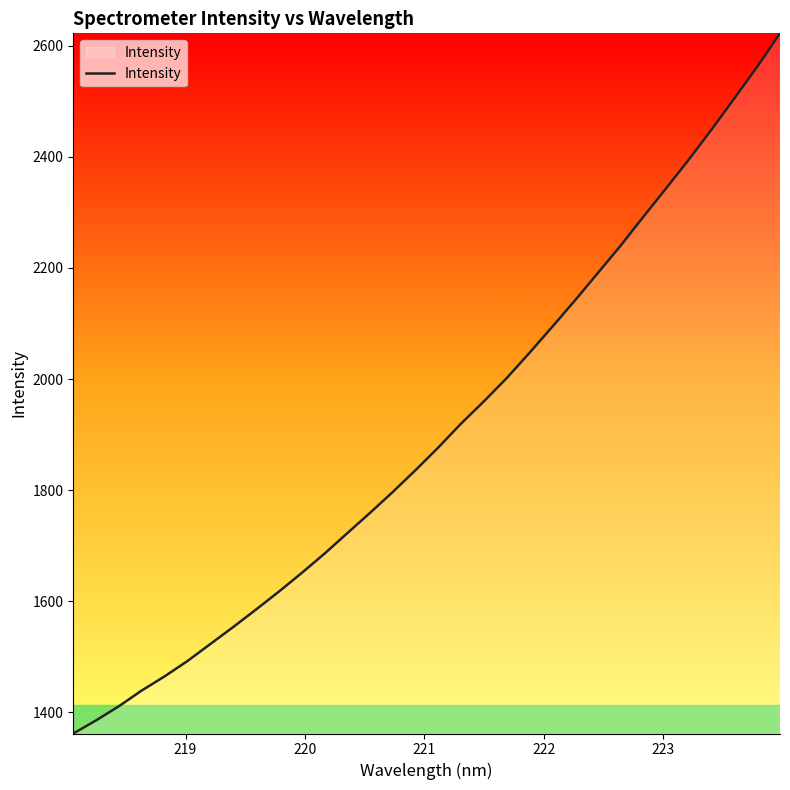

True or false: there are more than 1 points higher than both neighbors.

False